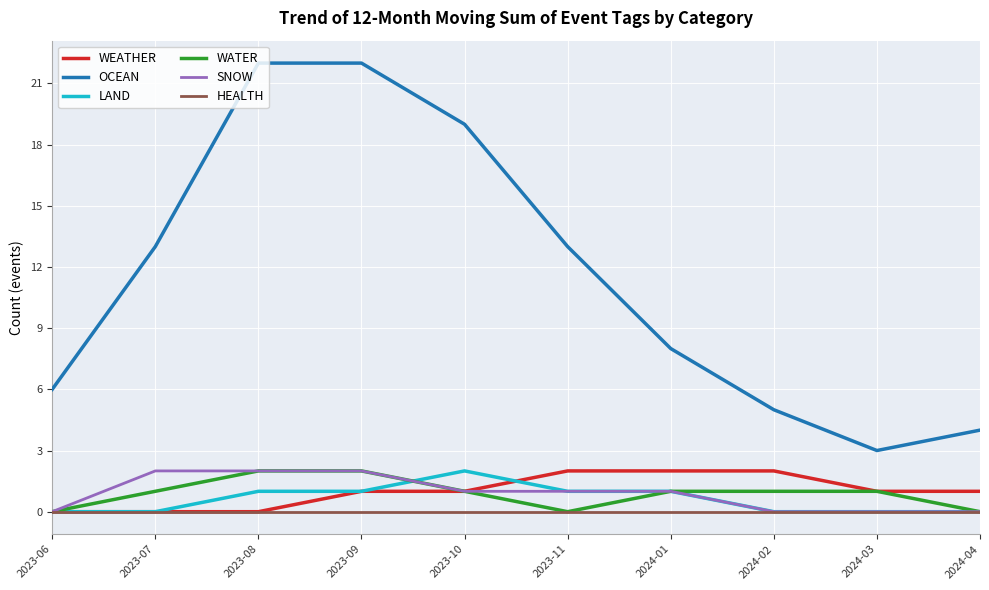

Count the number of categories in the chart.

10